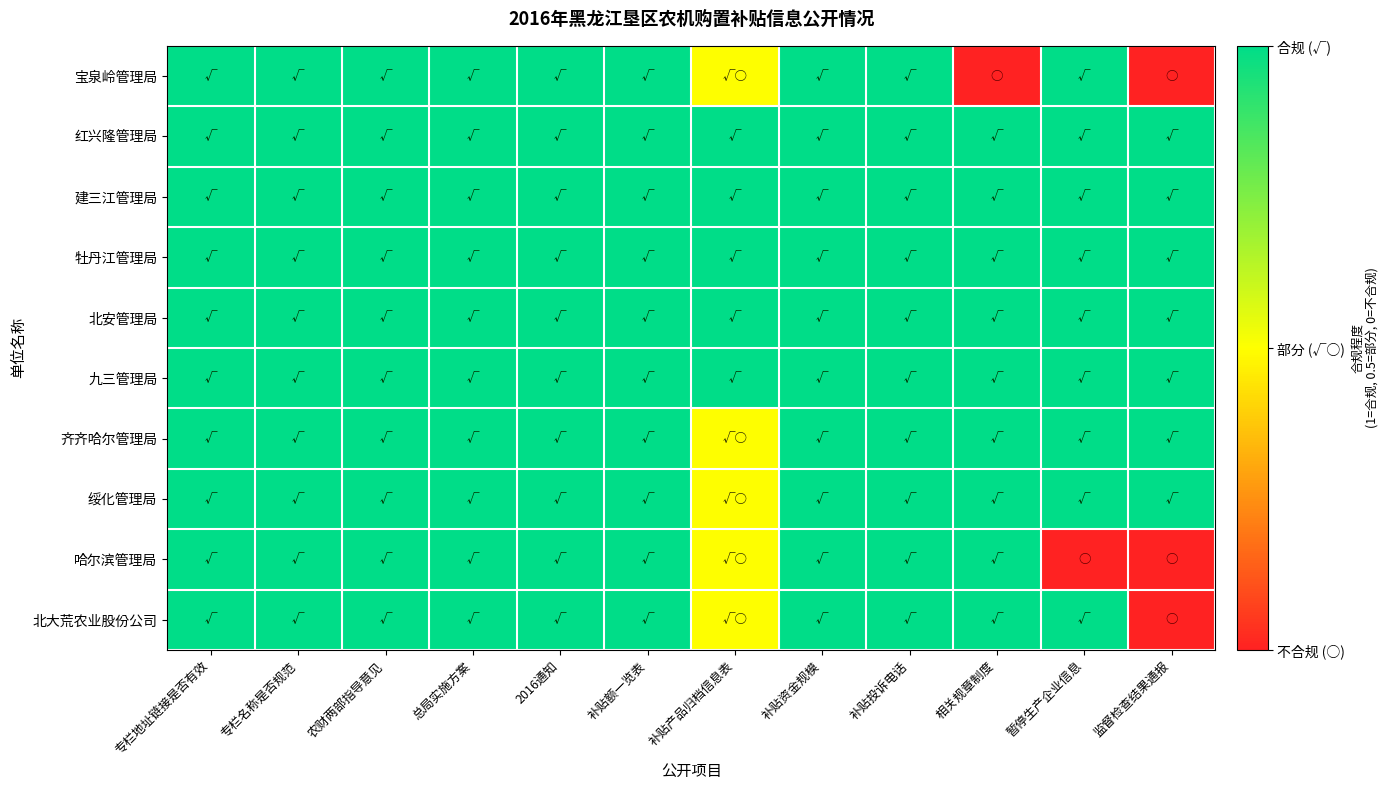

What is the greatest value displayed?

1.0